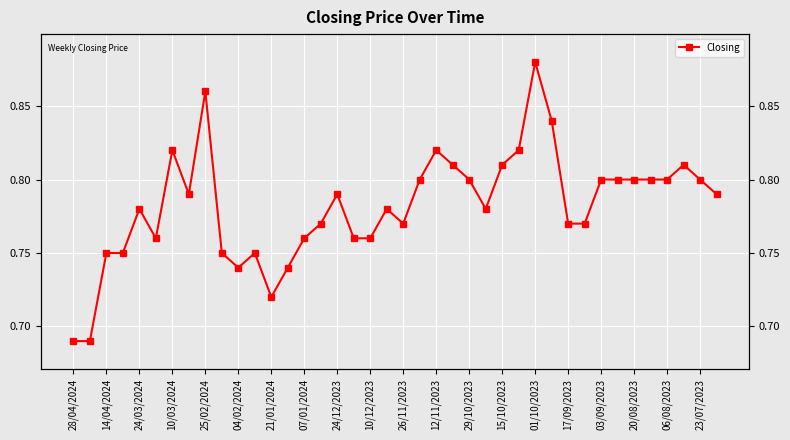

What is the maximum value shown in the chart?

0.9